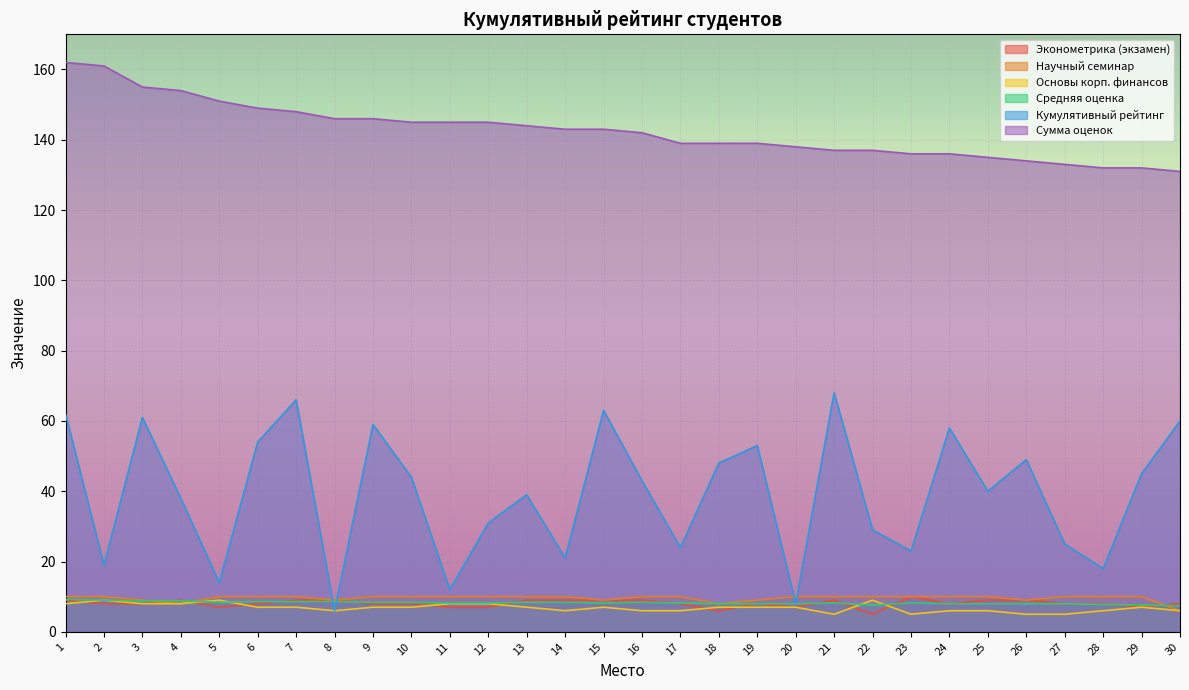

Reading left to right, transcribe all the data shown in this chart.

Эконометрика (экзамен): 9.0	8.0	8.0	9.0	7.0	8.0	9.0	9.0	8.0	8.0	7.0	7.0	9.0	9.0	9.0	9.0	8.0	6.0	8.0	7.0	9.0	5.0	10.0	8.0	9.0	9.0	8.0	8.0	7.0	8.0
Научный семинар: 10.0	10.0	9.0	8.0	10.0	10.0	10.0	9.0	10.0	10.0	10.0	10.0	10.0	10.0	9.0	10.0	10.0	8.0	9.0	10.0	10.0	10.0	10.0	10.0	10.0	9.0	10.0	10.0	10.0	6.0
Основы корп. финансов: 8.0	9.0	8.0	8.0	9.0	7.0	7.0	6.0	7.0	7.0	8.0	8.0	7.0	6.0	7.0	6.0	6.0	7.0	7.0	7.0	5.0	9.0	5.0	6.0	6.0	5.0	5.0	6.0	7.0	6.0
Средняя оценка: 9.2	9.0	8.8	8.8	8.4	8.6	8.6	8.6	8.4	8.4	8.2	8.2	8.4	8.4	8.2	8.4	8.2	8.0	8.0	8.0	8.2	7.6	8.2	8.0	8.0	8.0	8.0	7.8	7.6	7.4
Кумулятивный рейтинг: 62.0	19.0	61.0	38.0	14.0	54.0	66.0	6.0	59.0	44.0	12.0	31.0	39.0	21.0	63.0	43.0	24.0	48.0	53.0	8.0	68.0	29.0	23.0	58.0	40.0	49.0	25.0	18.0	45.0	60.0
Сумма оценок: 162.0	161.0	155.0	154.0	151.0	149.0	148.0	146.0	146.0	145.0	145.0	145.0	144.0	143.0	143.0	142.0	139.0	139.0	139.0	138.0	137.0	137.0	136.0	136.0	135.0	134.0	133.0	132.0	132.0	131.0